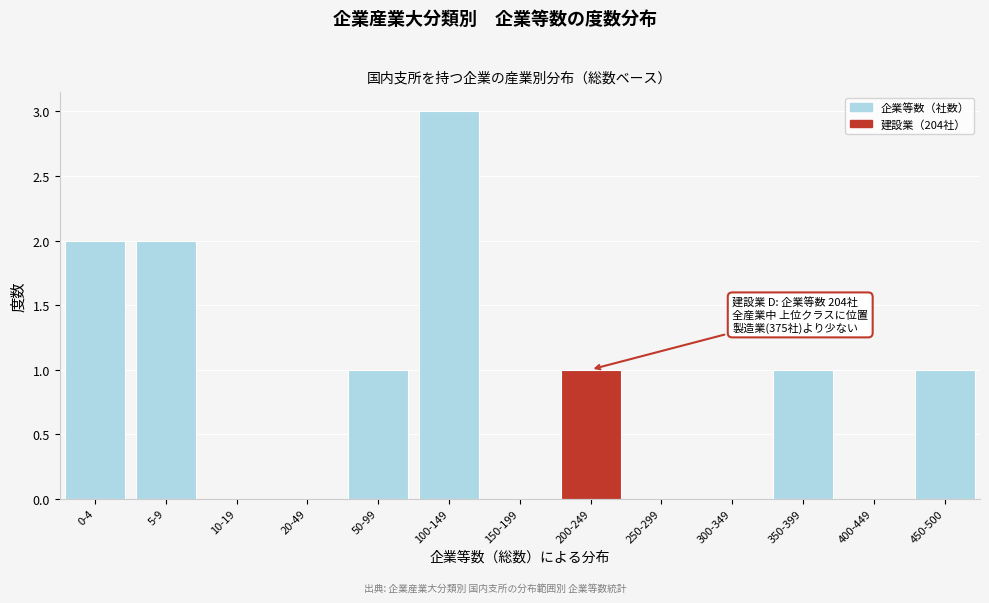

Reading right to left, what are all the values shown in this chart?

450-500=1	400-449=0	350-399=1	300-349=0	250-299=0	200-249=1	150-199=0	100-149=3	50-99=1	20-49=0	10-19=0	5-9=2	0-4=2